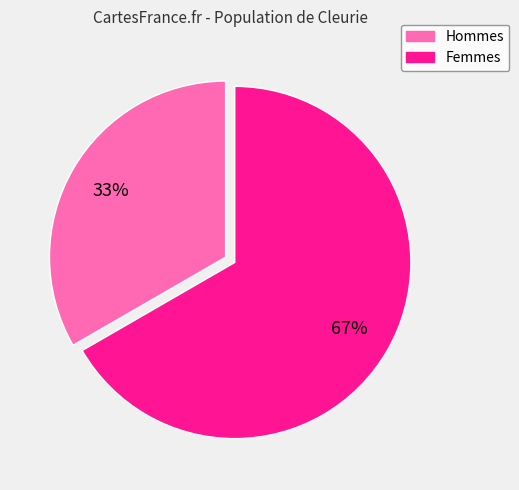

To the nearest percent, what is the average slice percentage?

50%